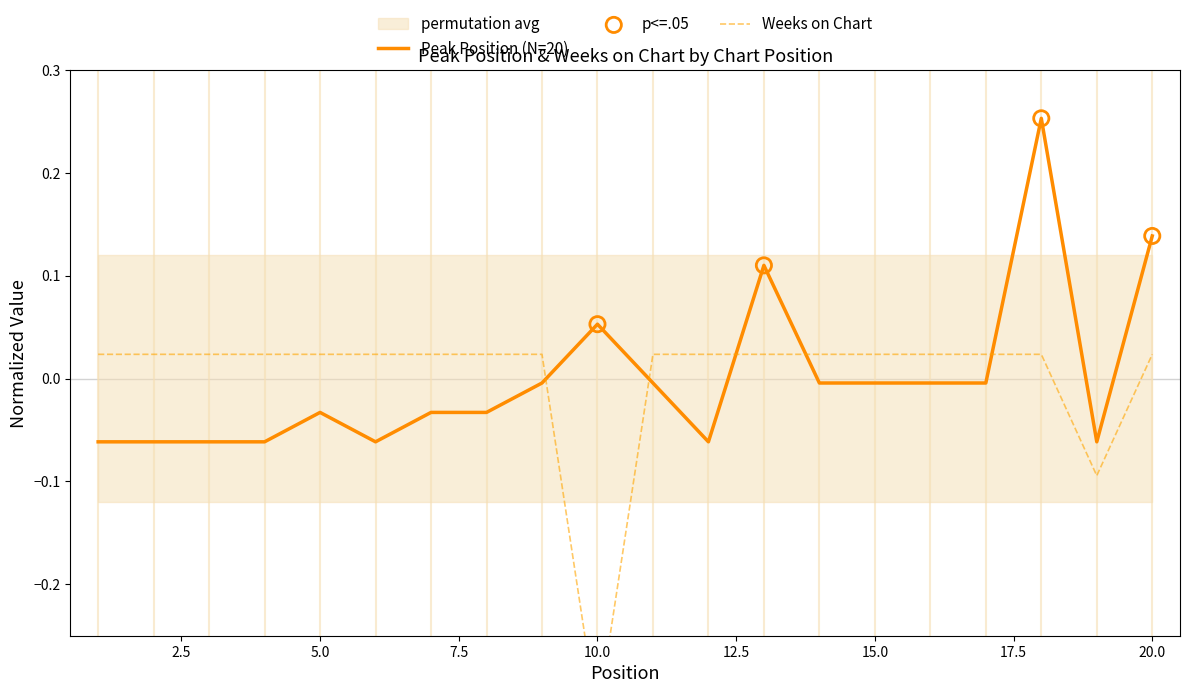

What is the total value across all series at 18?

0.3